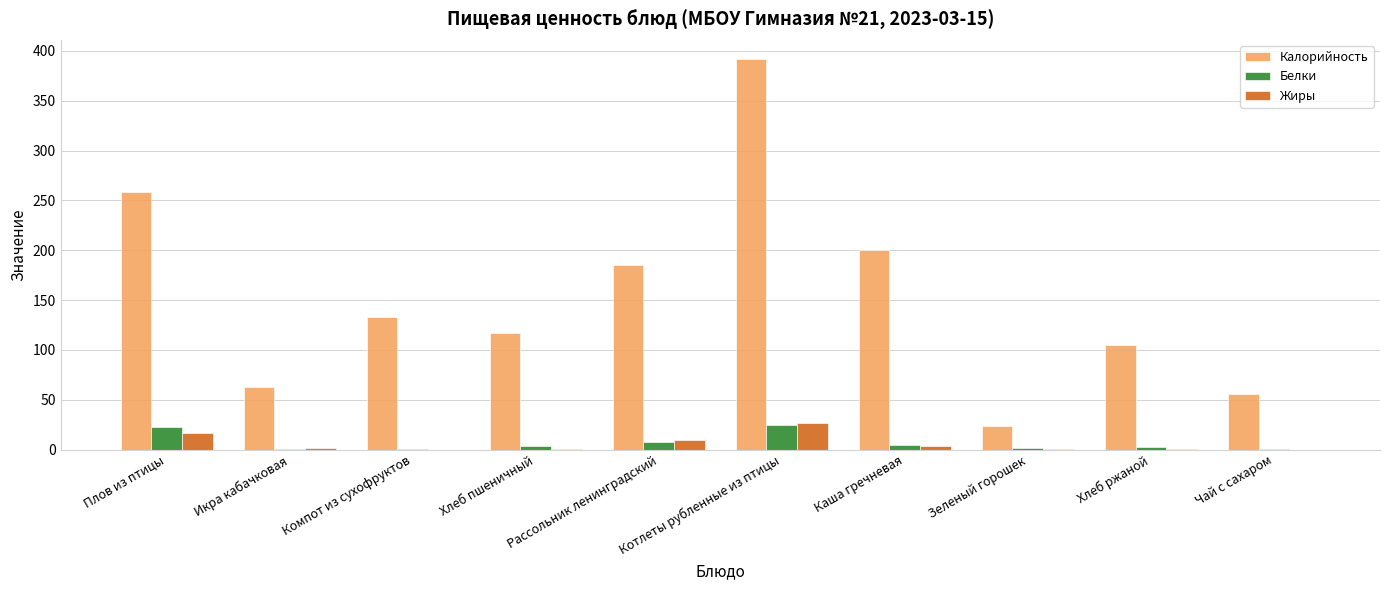

Which series has the largest total across all categories?

Калорийность